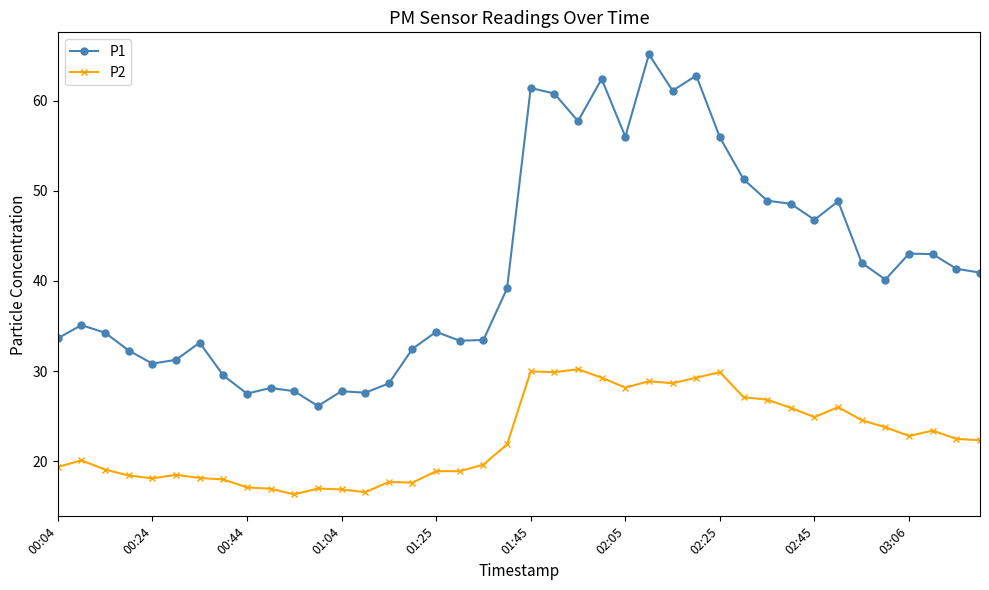

True or false: P2 has more than 1 points higher than both neighbors.

True